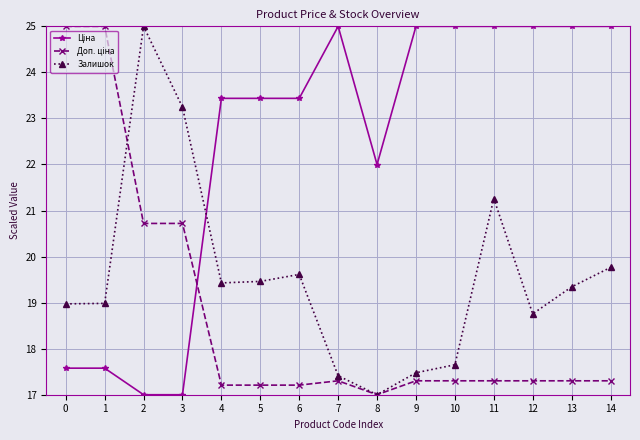

How many interior local peaks does the Залишок series have?

3